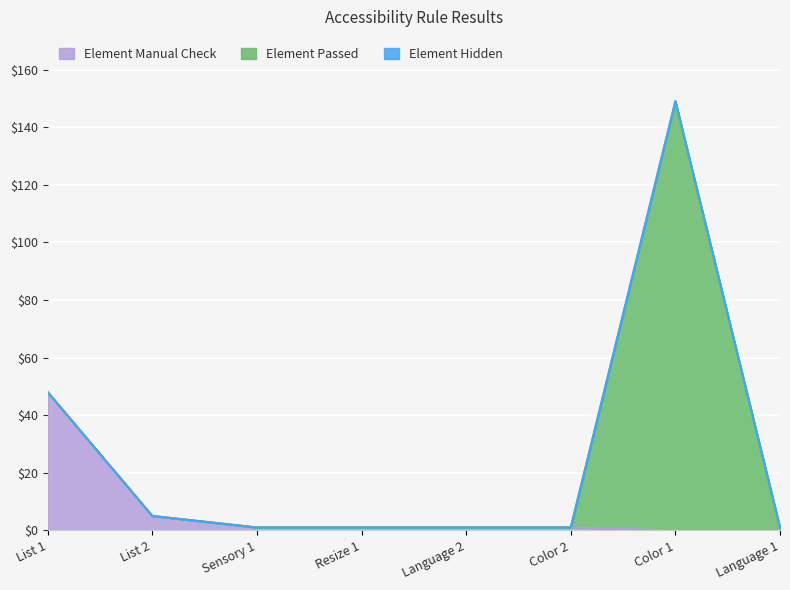

The value of Element Manual Check at Resize 1 is 1. True or false?

True